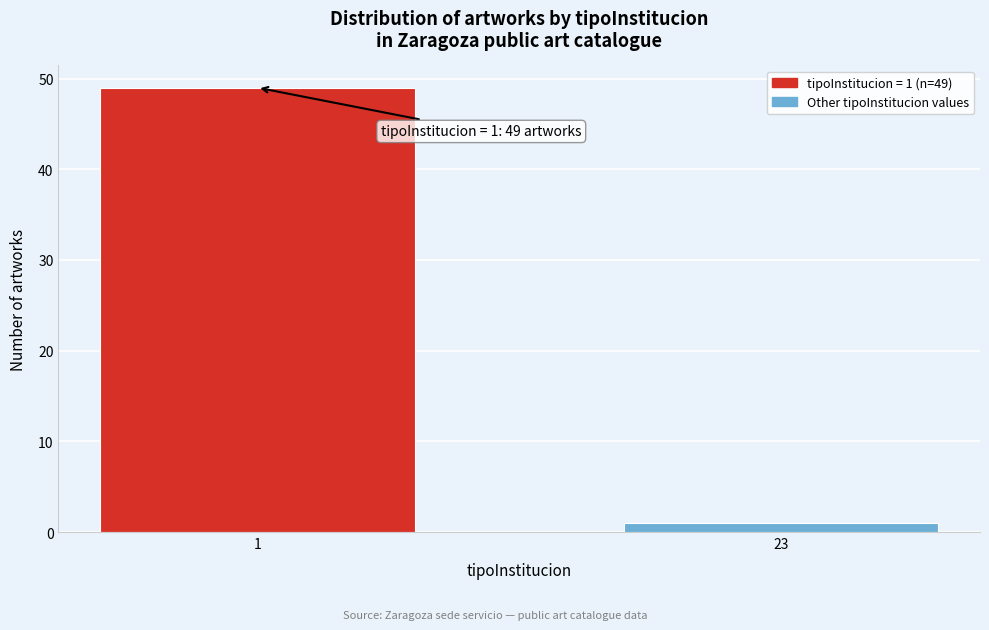

Reading left to right, extract all data points from this chart.

1=49	23=1